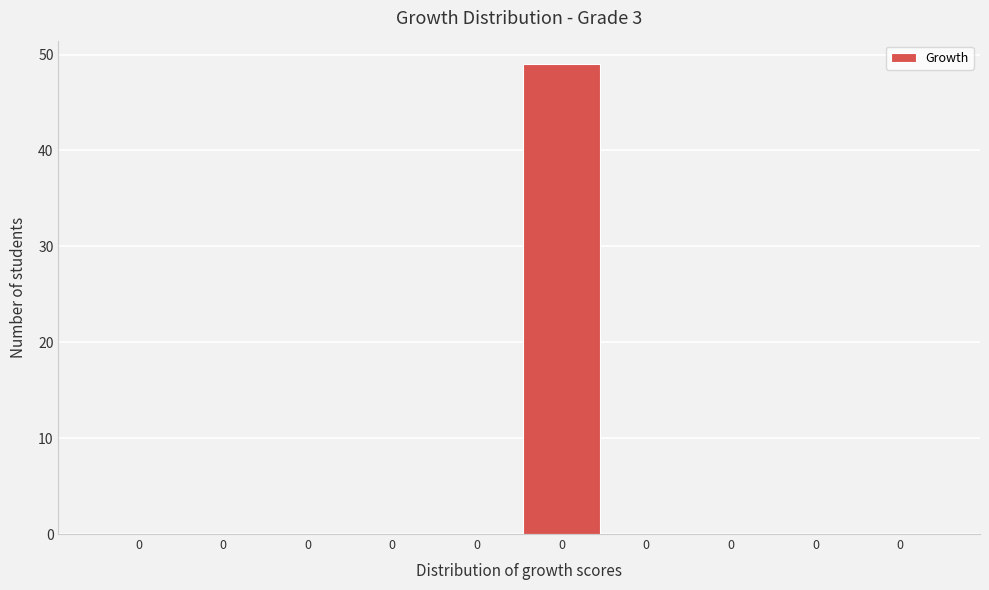

How many distinct data groups are displayed?

1